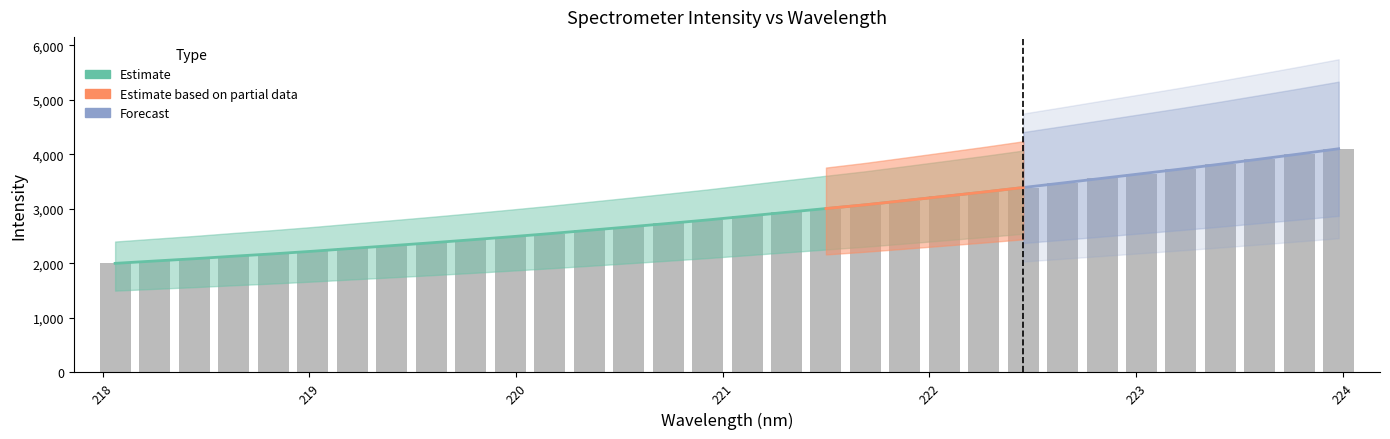

What is the smallest value displayed?

2001.2